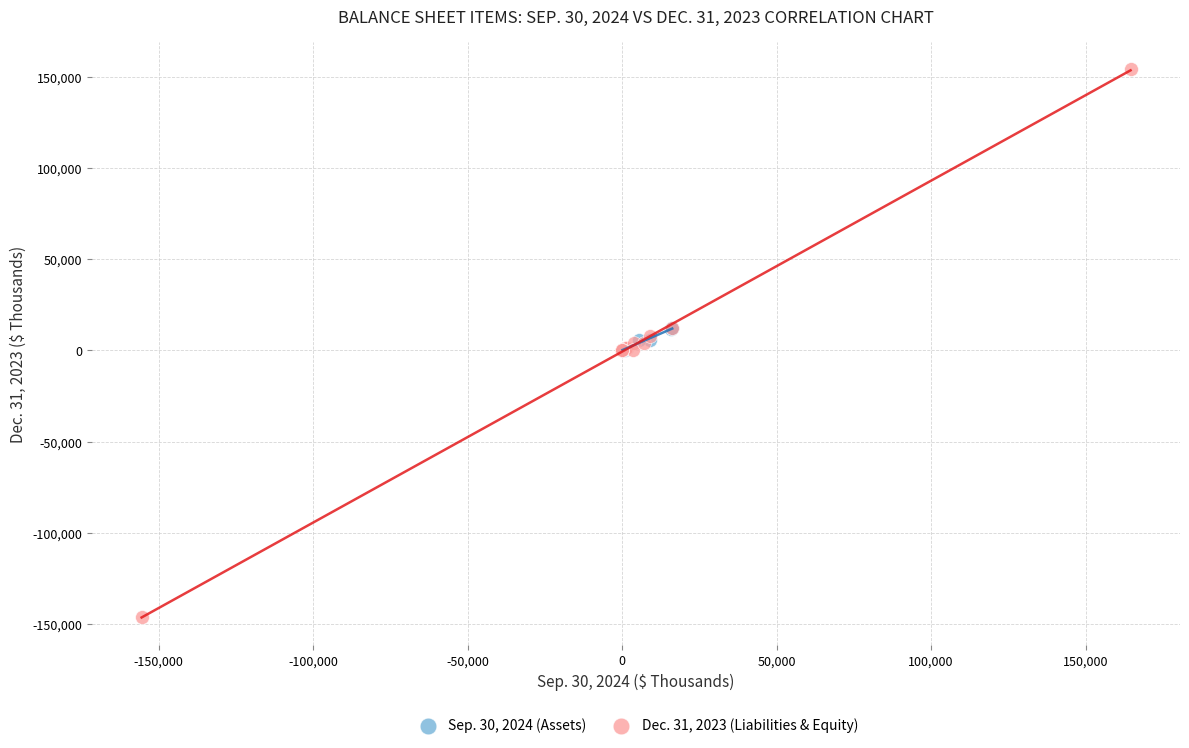

What are all the series names shown in the legend?

Sep. 30, 2024 (Assets), Dec. 31, 2023 (Liabilities & Equity)